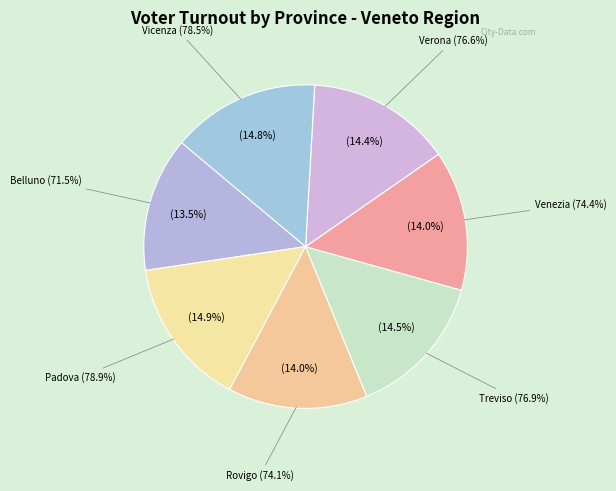

To the nearest percent, what is the combined percentage of Verona and Treviso?

29%